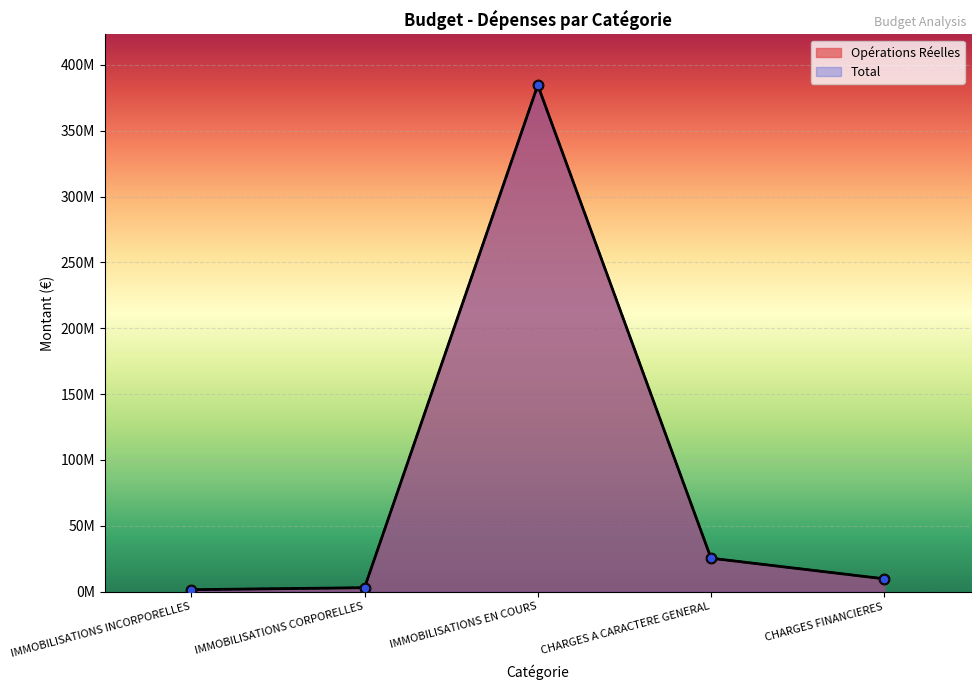

Which series has the widest spread of Y values?

Opérations Réelles